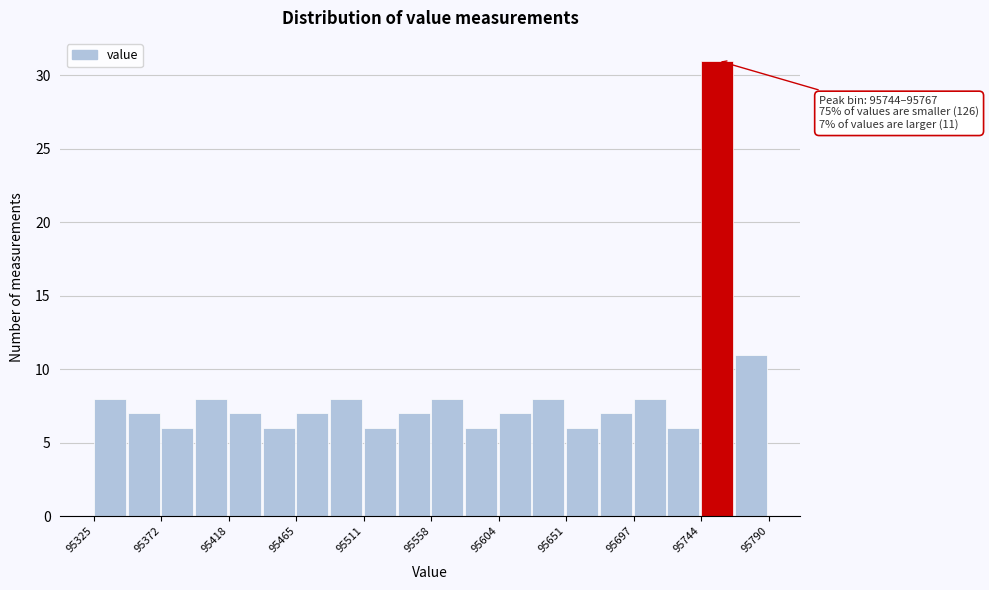

Over which range of the x-axis is the bar tallest?

95745 to 95765